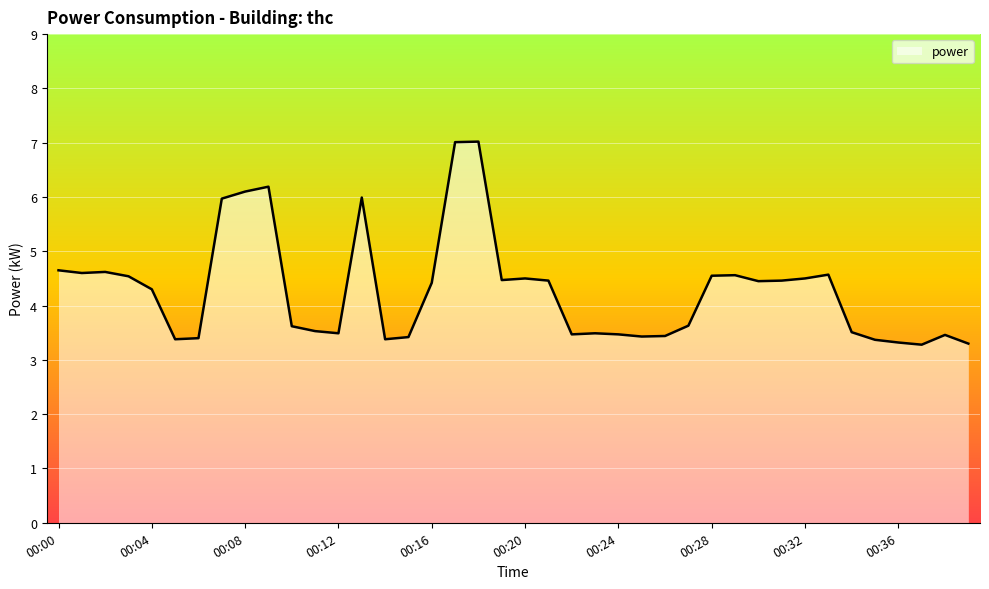

What is the difference between the maximum and minimum values?

3.7